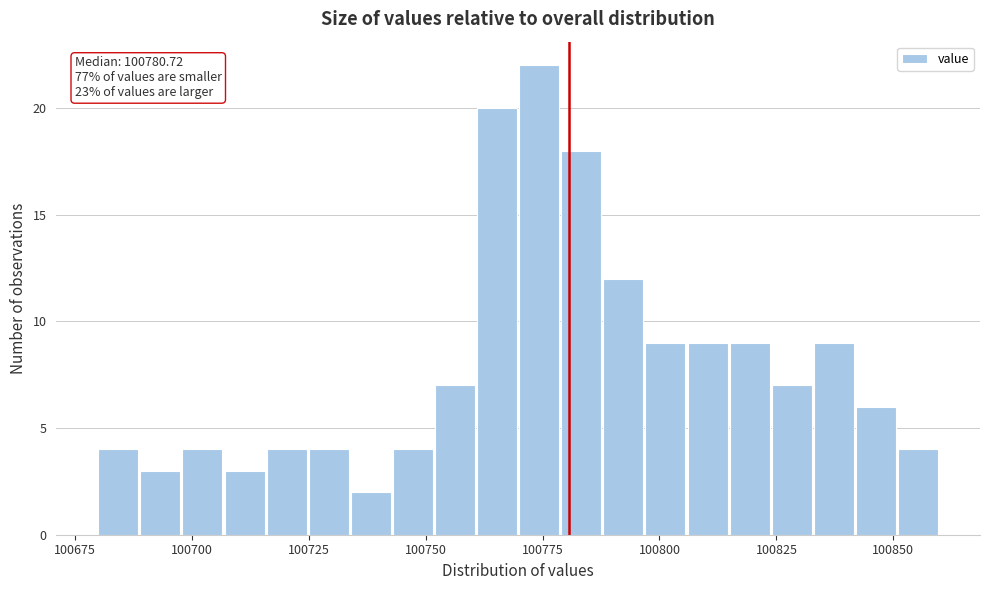

Read against the x-axis, roughly where is the centre of the tallest bar?

100775